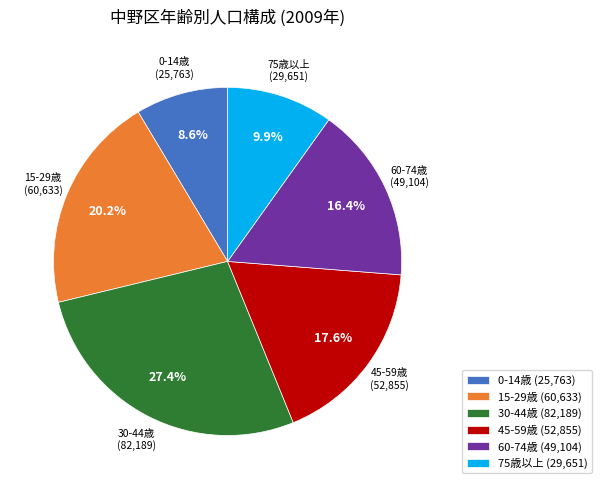

Count the number of slices in the pie.

6